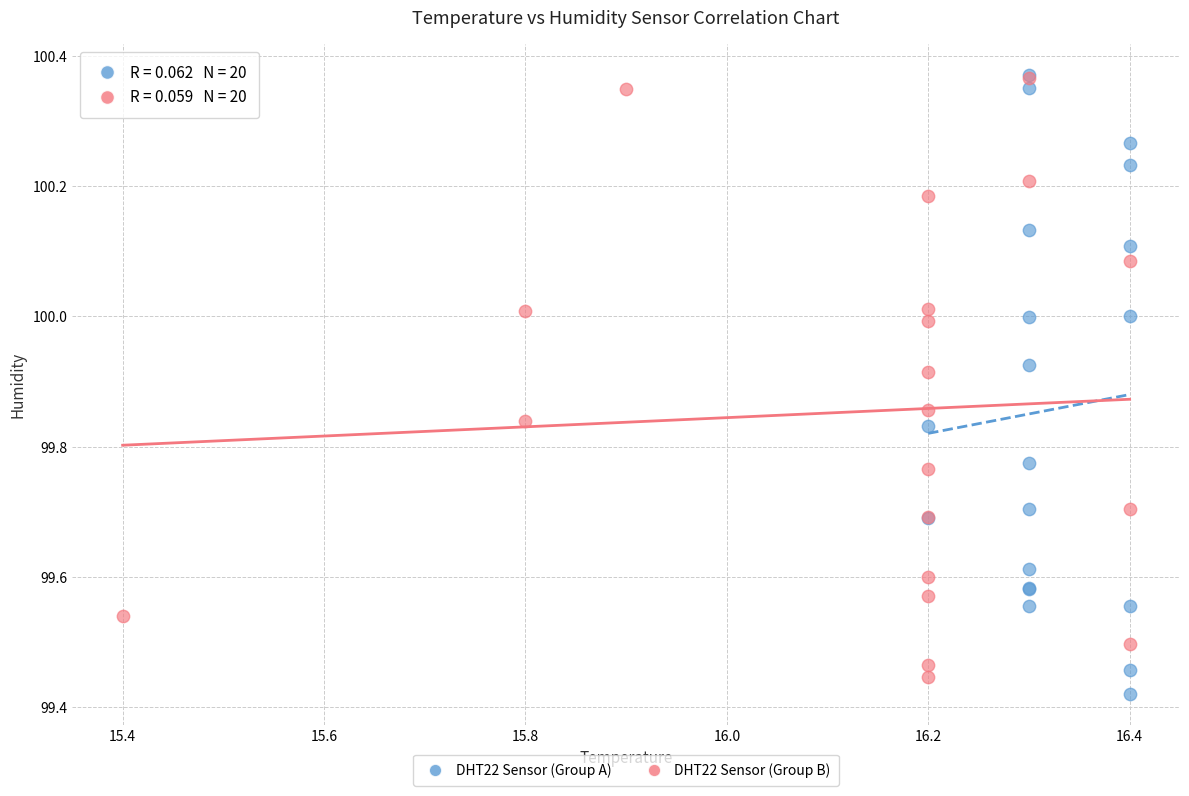

Which series has the largest Y range (max minus min)?

DHT22 Sensor (Group A)